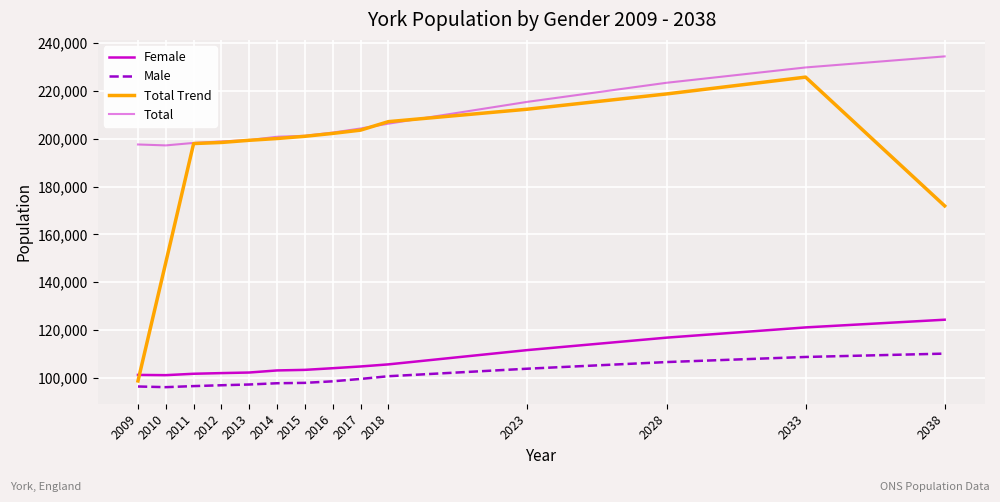

How many interior local peaks does the Total Trend series have?

1